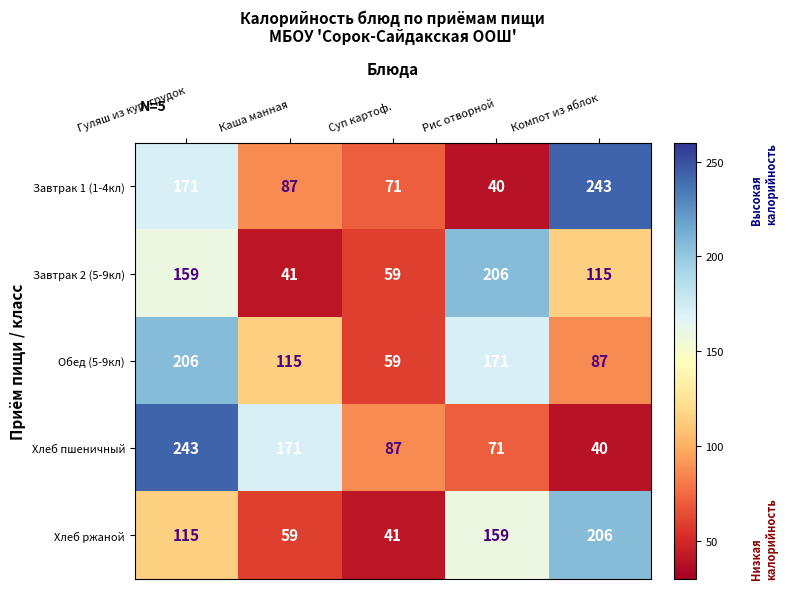

True or false: Хлеб пшеничный has a value of 40 at Компот из яблок.

True